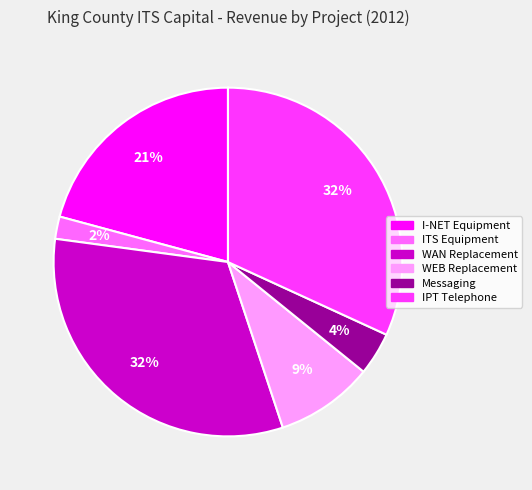

To the nearest percent, what is the difference between the largest and smallest slice percentages?

30%